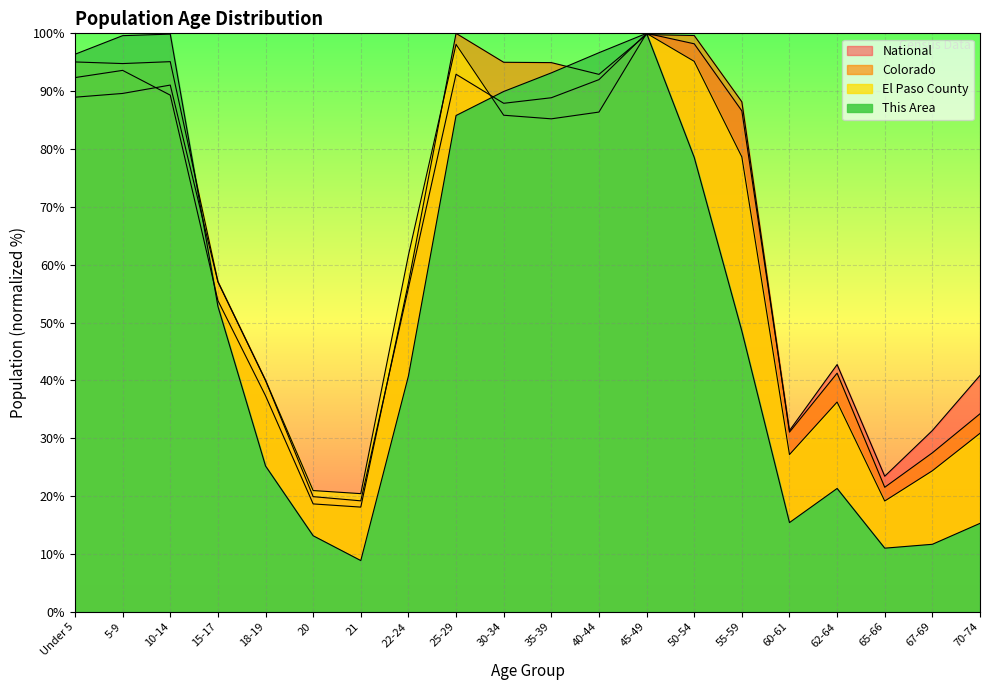

What is the value of the El Paso County point at the 10th from the left?

85.8